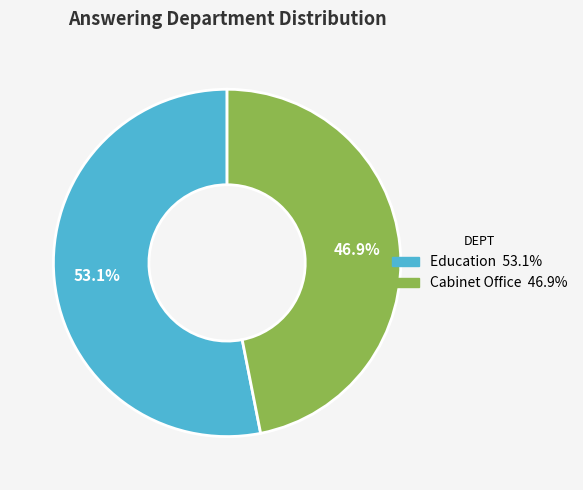

Approximately how many times larger is the value at Cabinet Office compared to Education?

0.9